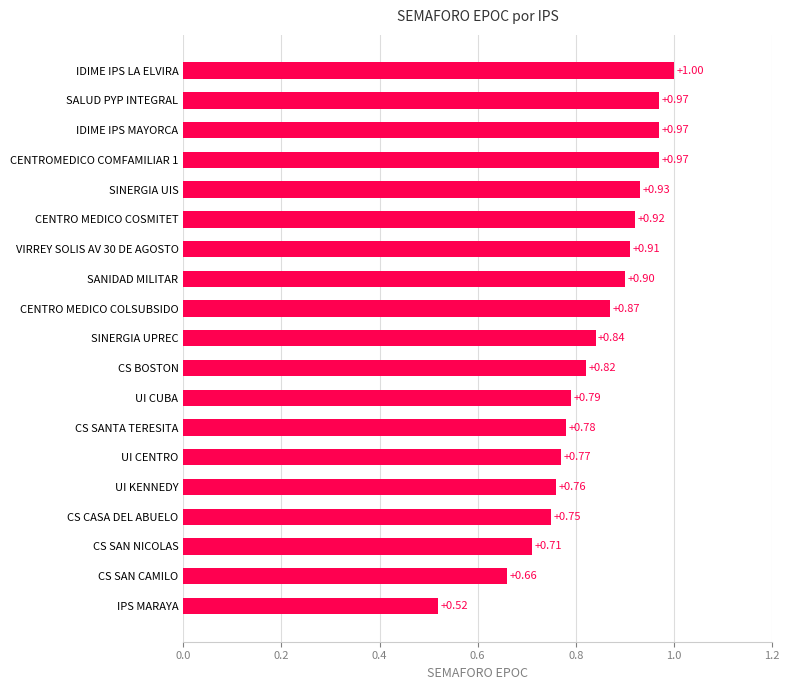

What is the change in value from UI KENNEDY to SINERGIA UPREC?

+0.1